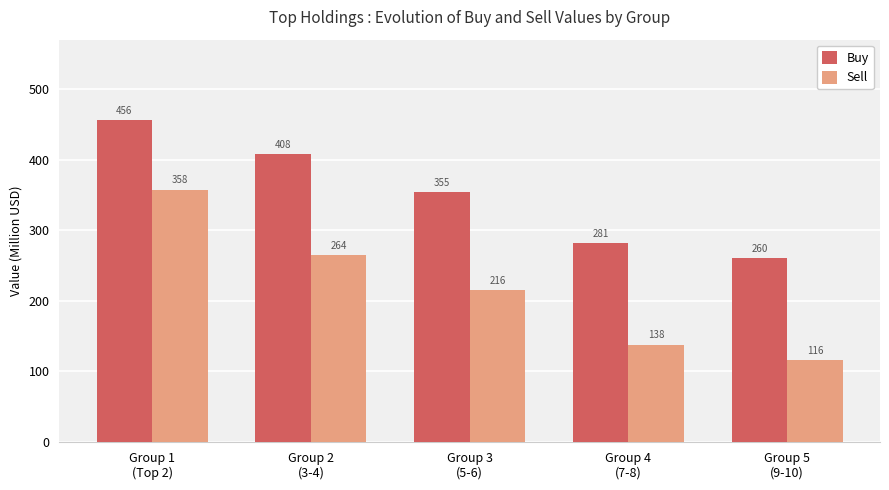

What is the label of the 4th bar from the right?

Group 2
(3-4)